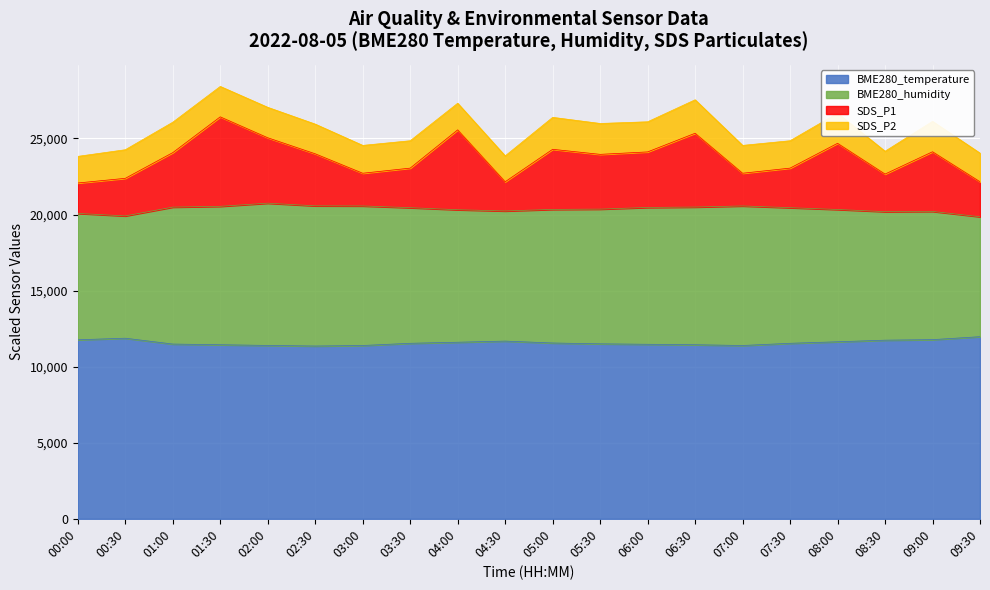

Is it true that BME280_humidity equals 20571 at 02:30?

True